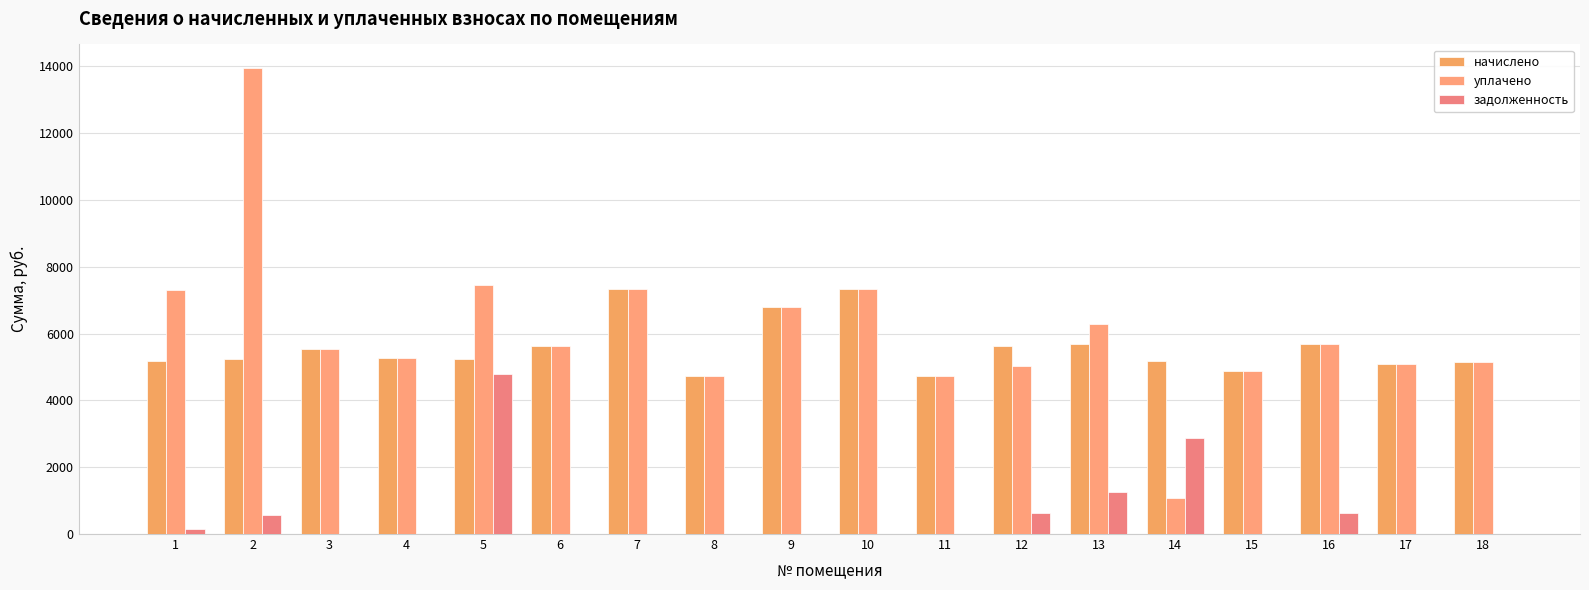

Which series has the largest total across all categories?

уплачено